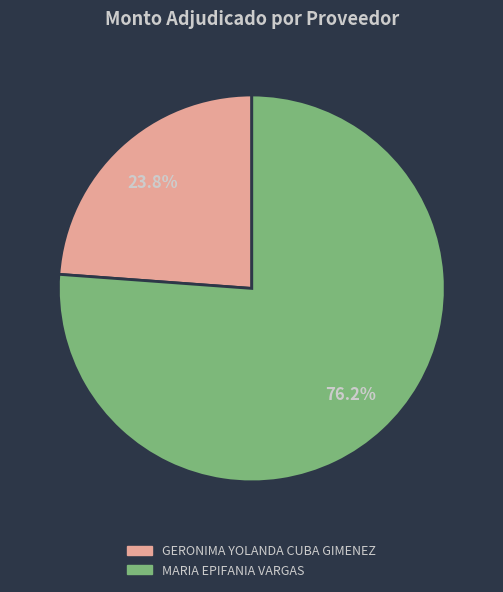

How many segments does this pie chart have?

2